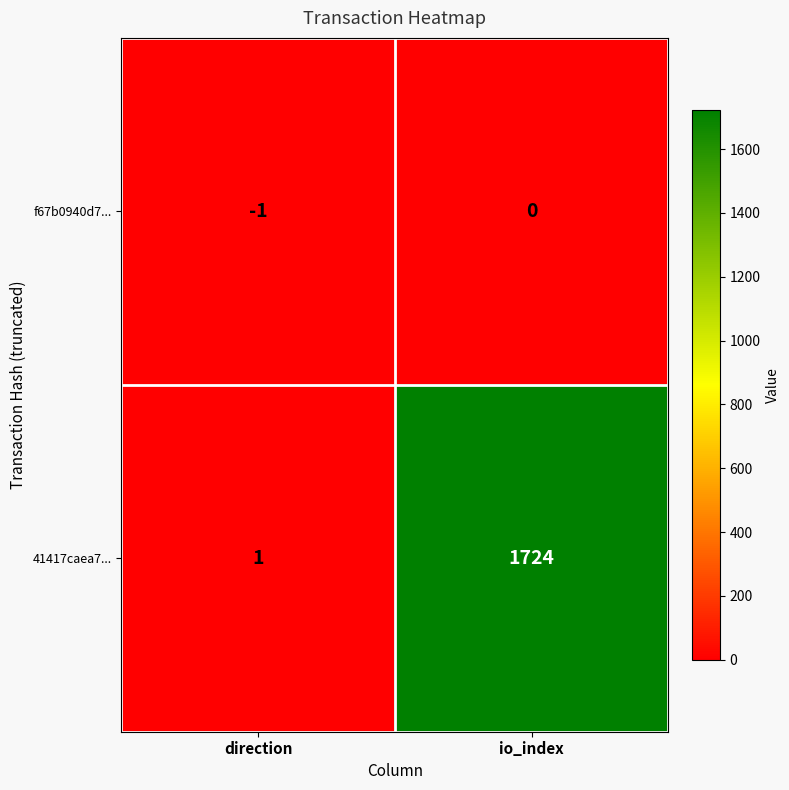

Where is 41417caea7... nearest to the value 862?

direction